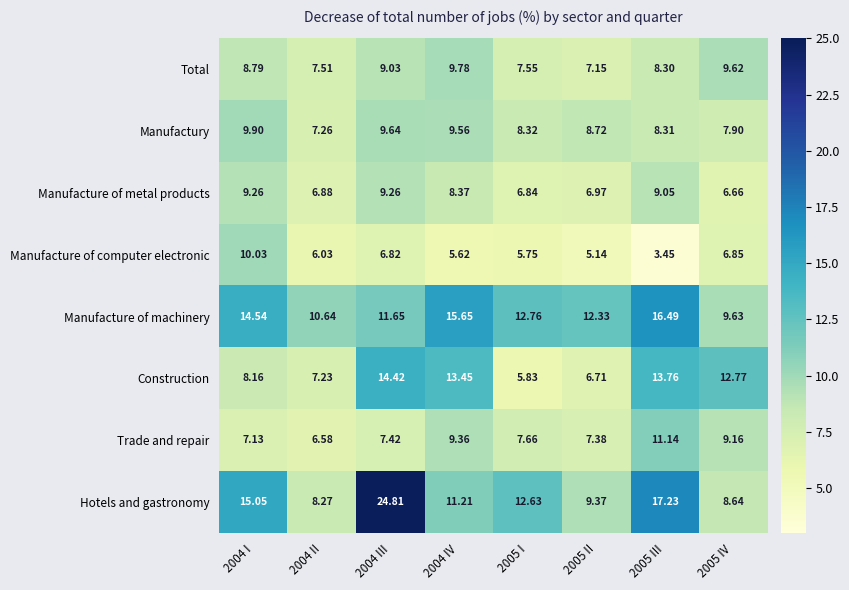

At how many categories does at least one series exceed 17?

2